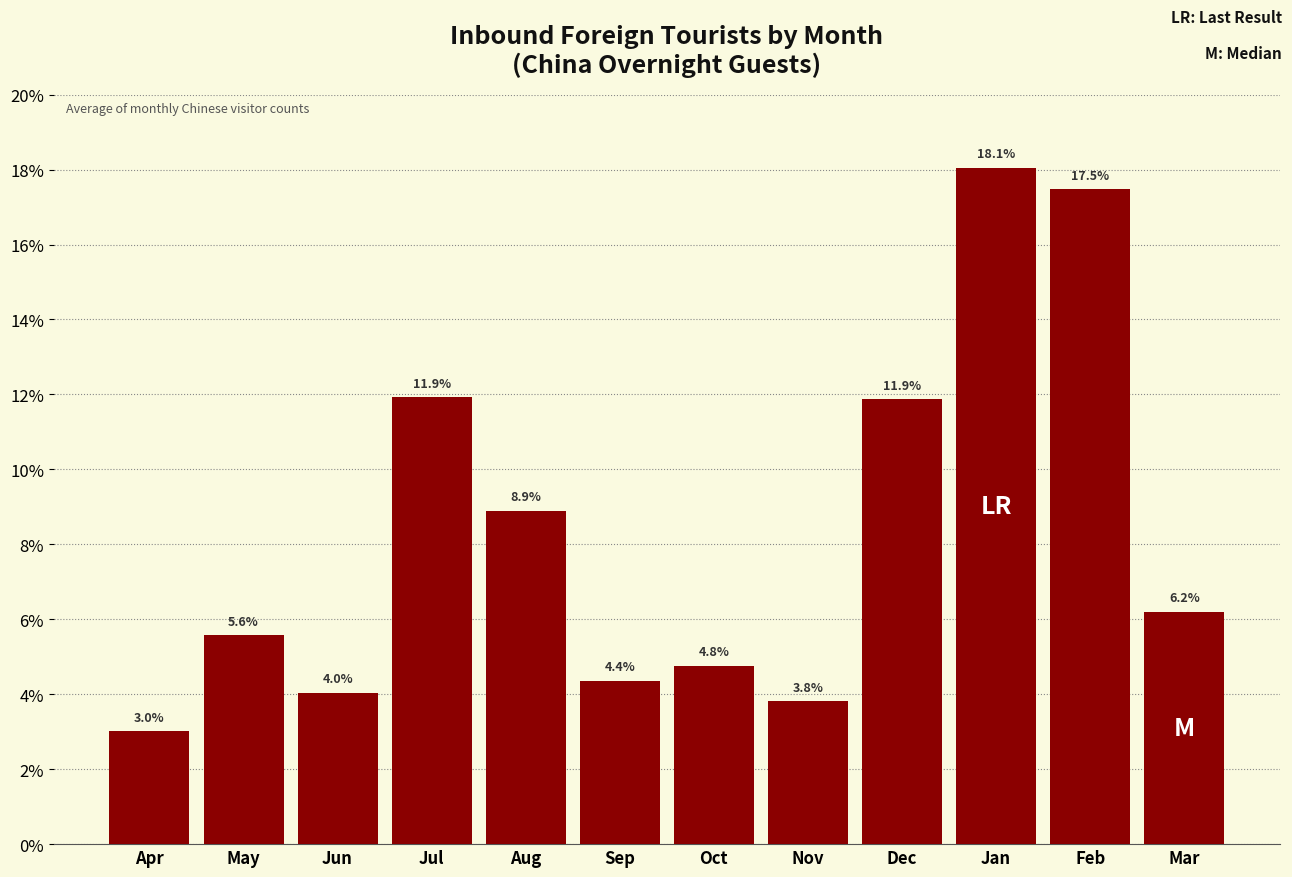

Reading right to left, extract all data points from this chart.

6.2	17.5	18.1	11.9	3.8	4.8	4.4	8.9	11.9	4.0	5.6	3.0